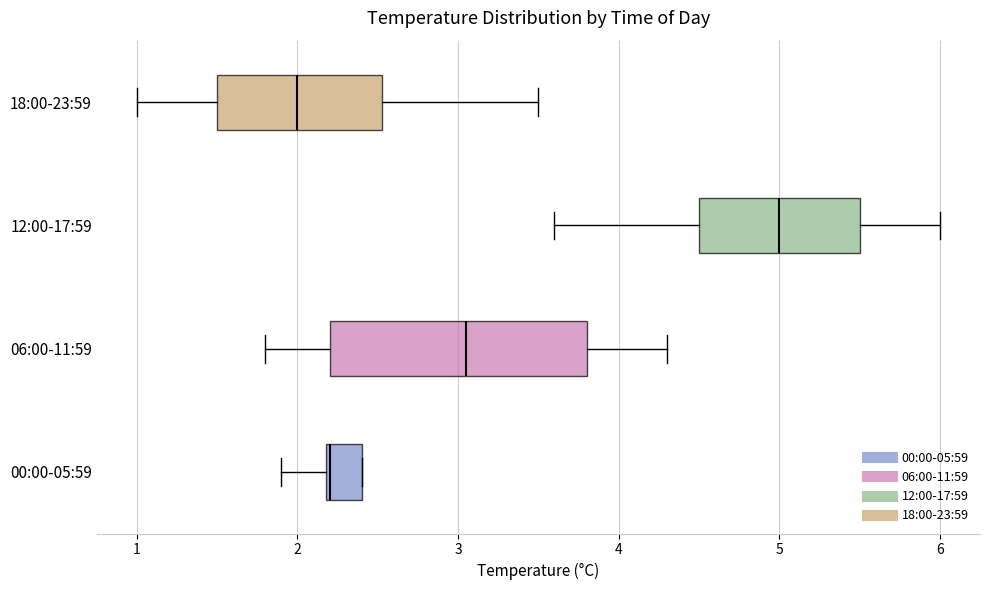

Reading bottom to top, read every box against the x-axis: the position of its median line, the range the box covers, and the ends of its whiskers. The values are not printed on the chart, so give them approximately, as read against the axis.

00:00-05:59: median 2.2, box 2.2 to 2.4, whiskers 1.9 to 2.4
06:00-11:59: median 3.1, box 2.2 to 3.8, whiskers 1.8 to 4.3
12:00-17:59: median 5.0, box 4.5 to 5.5, whiskers 3.6 to 6.0
18:00-23:59: median 2.0, box 1.5 to 2.5, whiskers 1.0 to 3.5